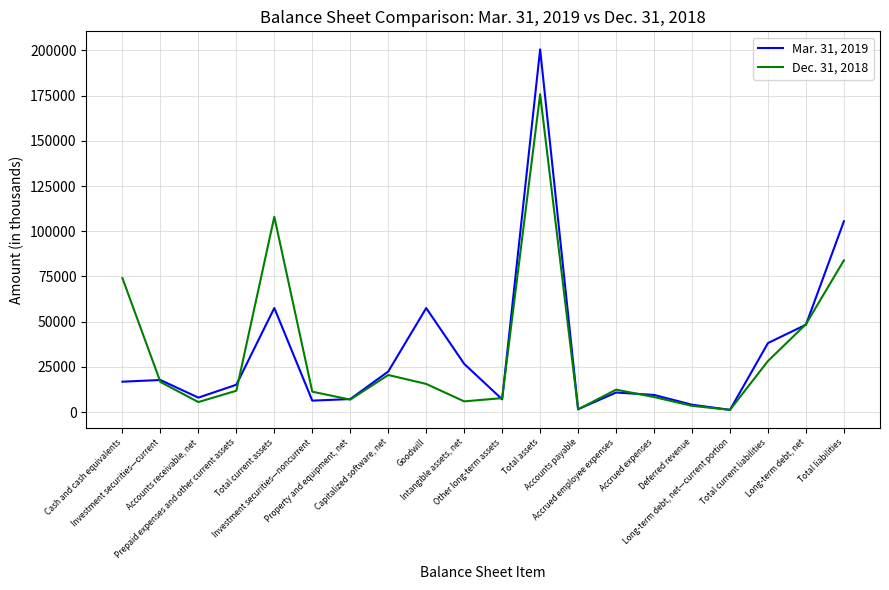

Rank the series by their maximum value, from lowest to highest.

Dec. 31, 2018, Mar. 31, 2019